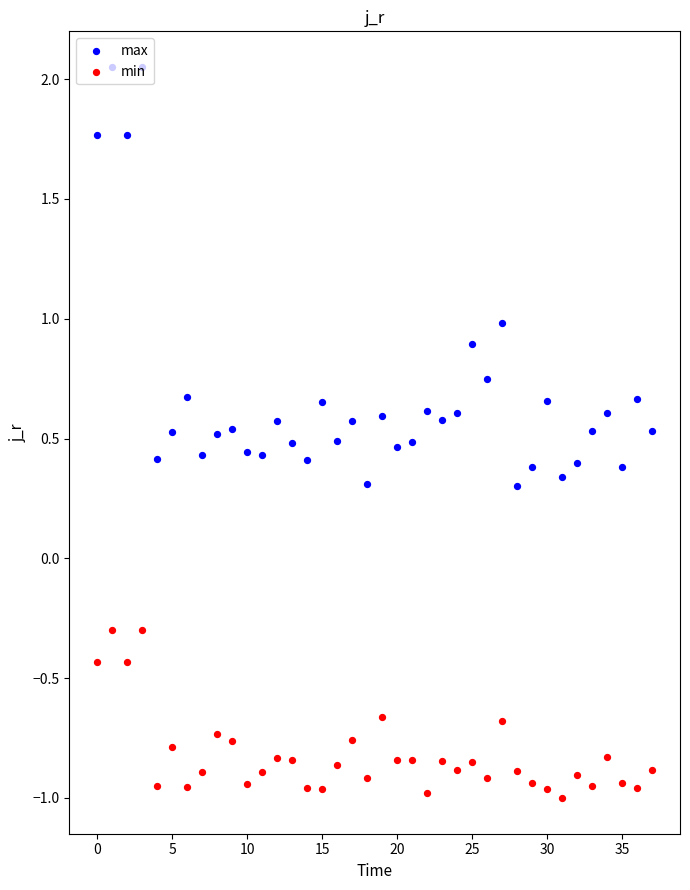

What are all the series names shown in the legend?

max, min